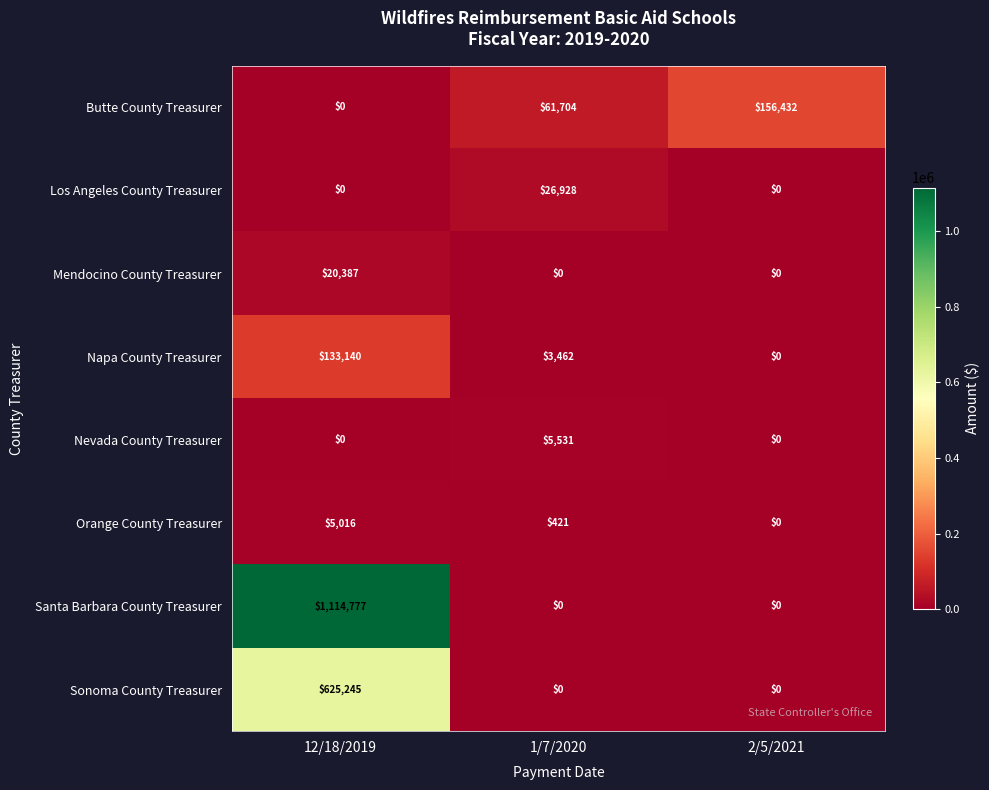

How many distinct data groups are displayed?

8